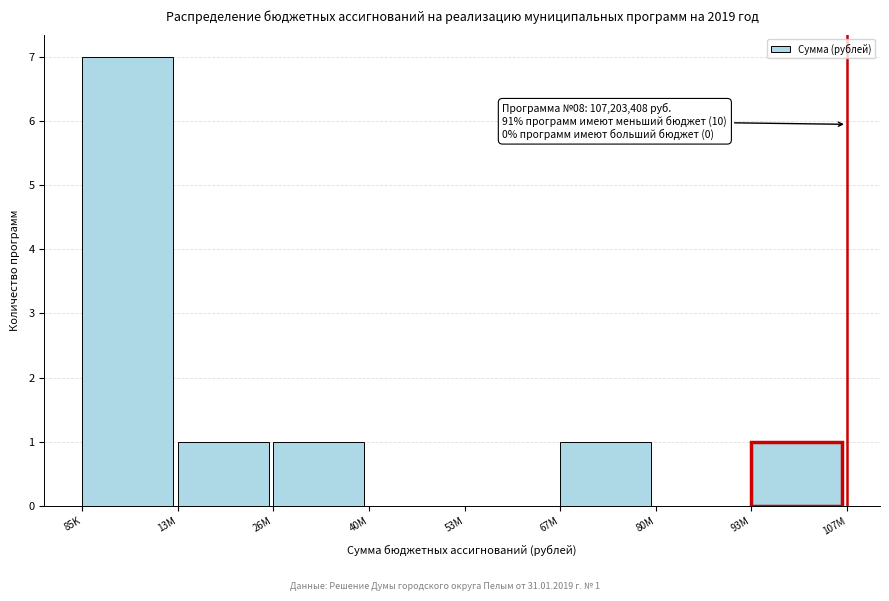

Reading left to right, what are all the values shown in this chart?

85K=7	13M=1	26M=1	40M=0	53M=0	67M=1	80M=0	93M=1